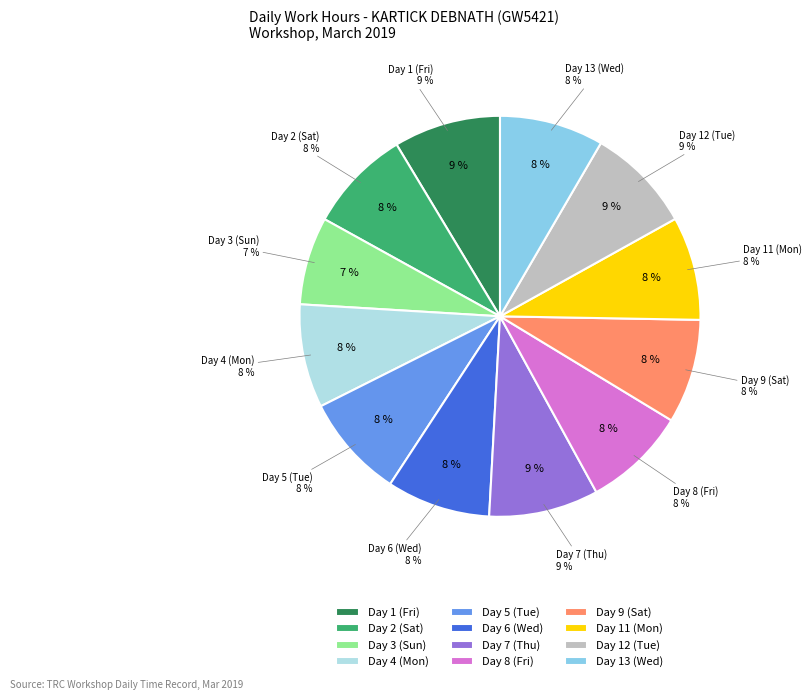

To the nearest percent, what percentage of the pie is Day 1 (Fri)?

9%